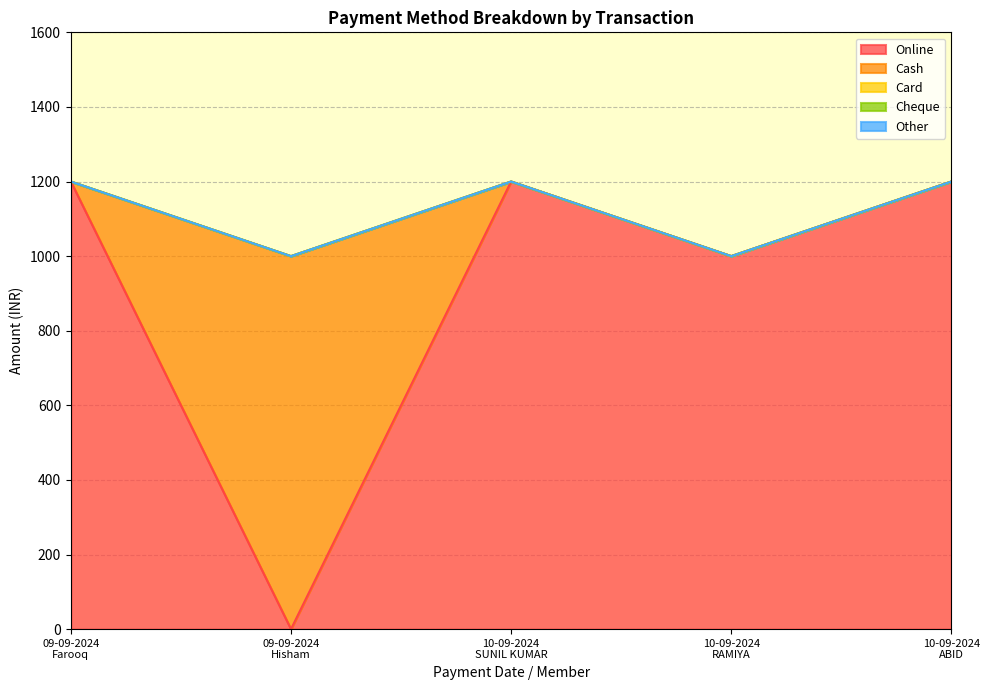

At which category is the sum across all series the highest?

09-09-2024
Farooq